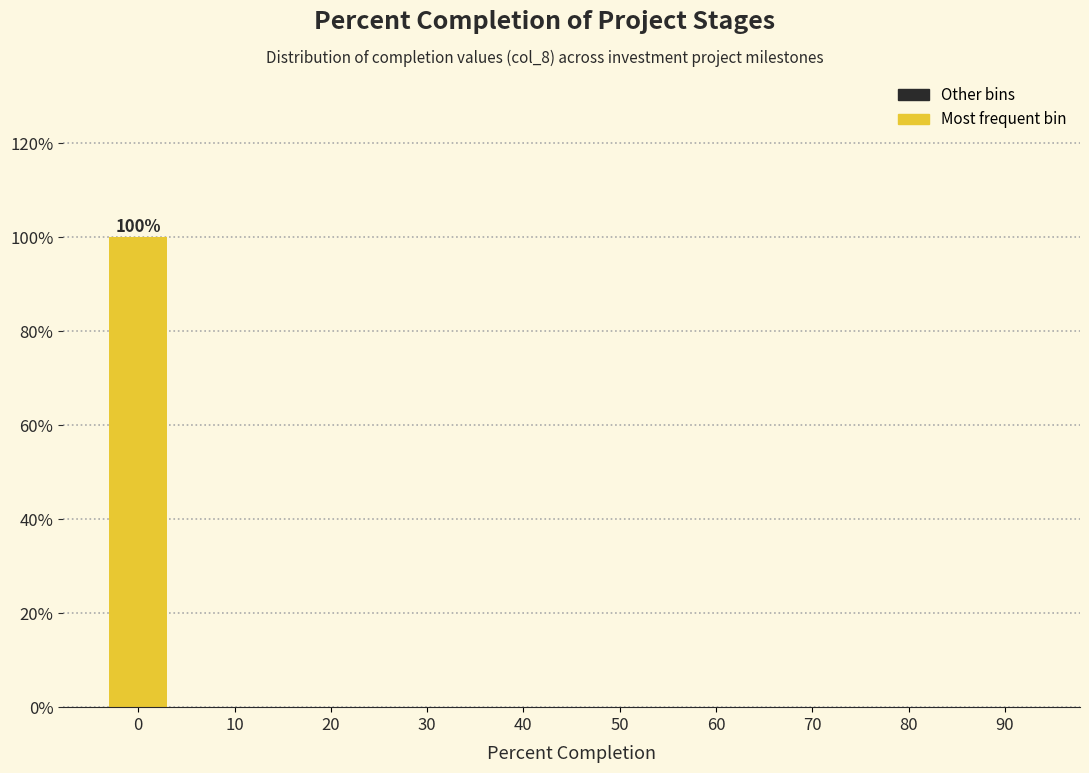

Reading right to left, transcribe all the data shown in this chart.

90=0	80=0	70=0	60=0	50=0	40=0	30=0	20=0	10=0	0=100